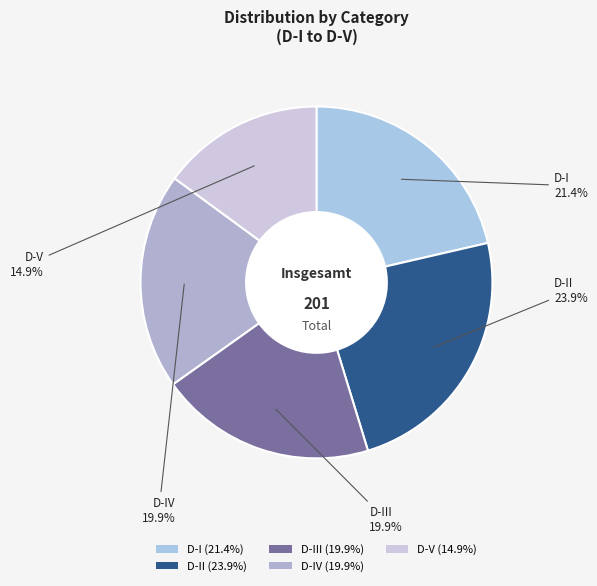

Does any single category account for the majority?

No